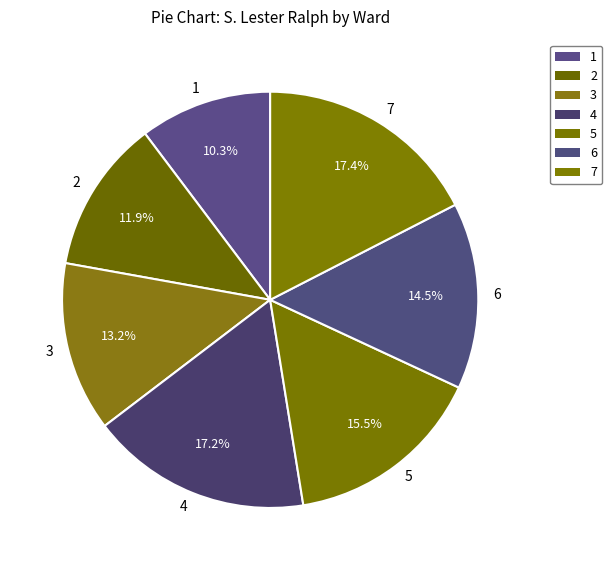

Approximately how many times larger is the value at 5 compared to 6?

1.1